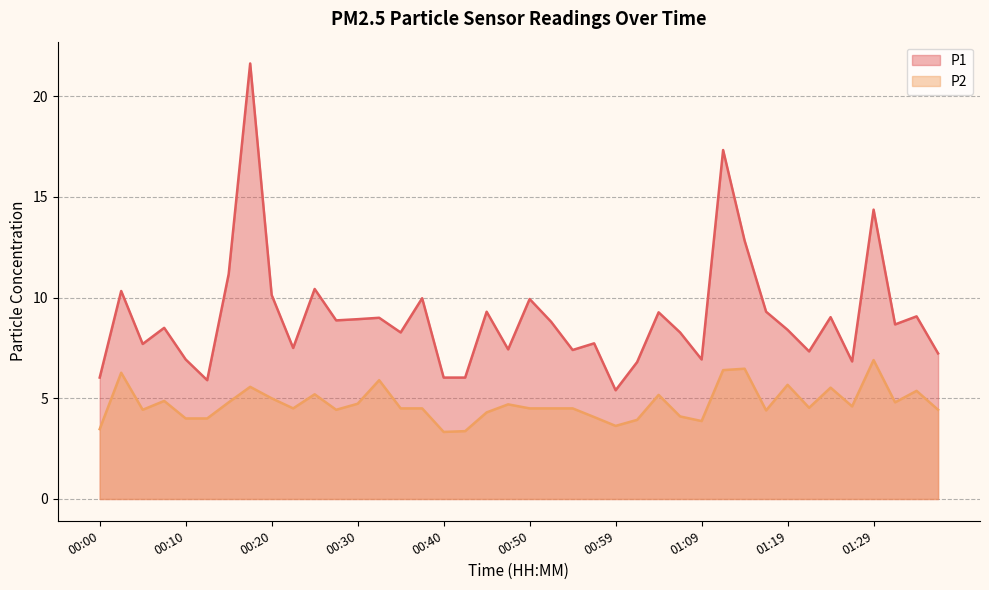

Which series has the widest spread of values?

P1